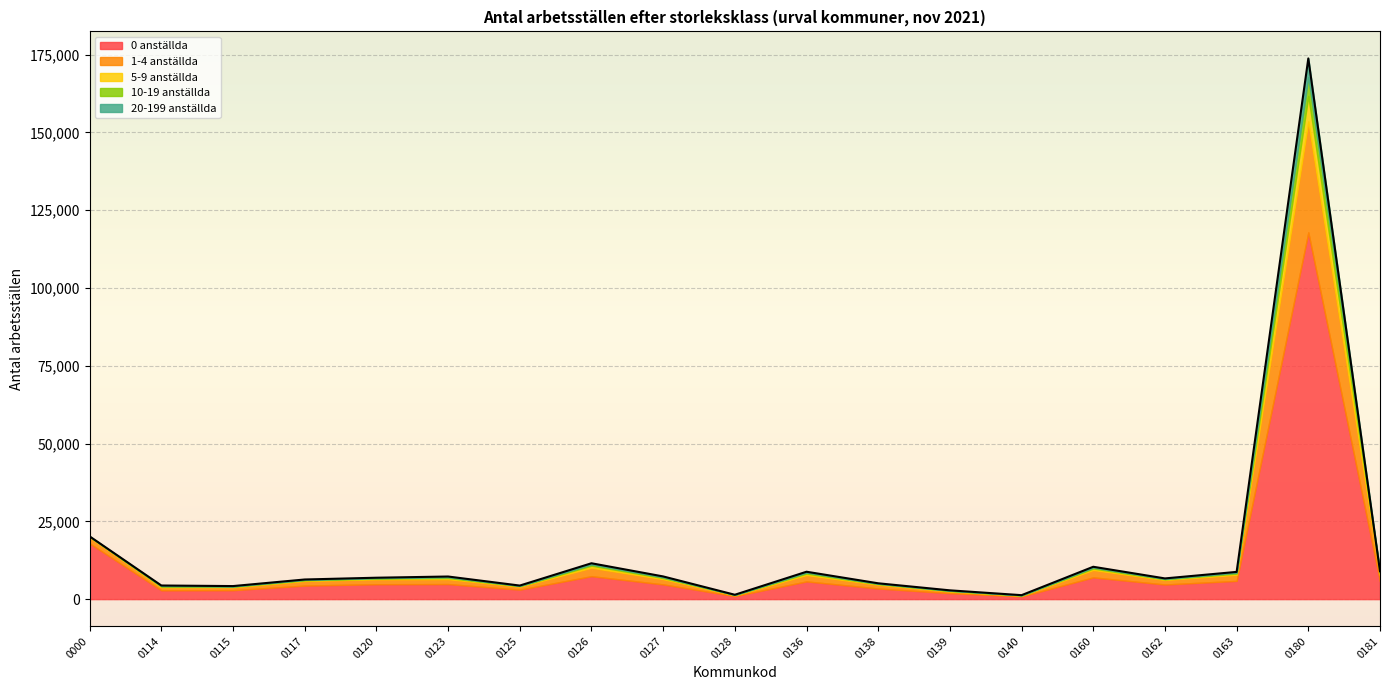

Rank the categories by 1-4 anställda value from highest to lowest.

0180, 0126, 0160, 0136, 0181, 0000, 0163, 0127, 0120, 0123, 0117, 0162, 0138, 0125, 0114, 0115, 0139, 0128, 0140